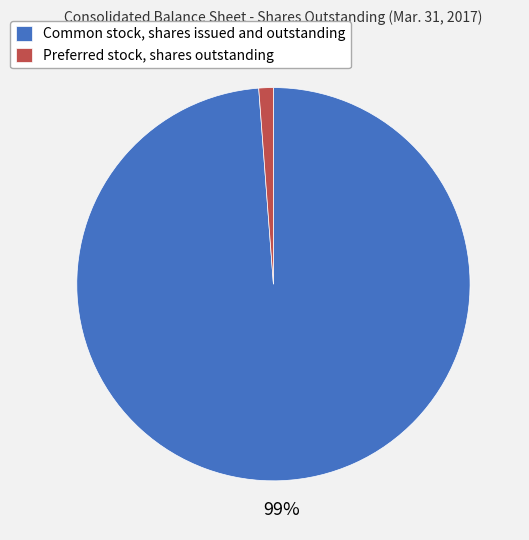

Which has a higher value, Preferred stock, shares outstanding or Common stock, shares issued and outstanding?

Common stock, shares issued and outstanding